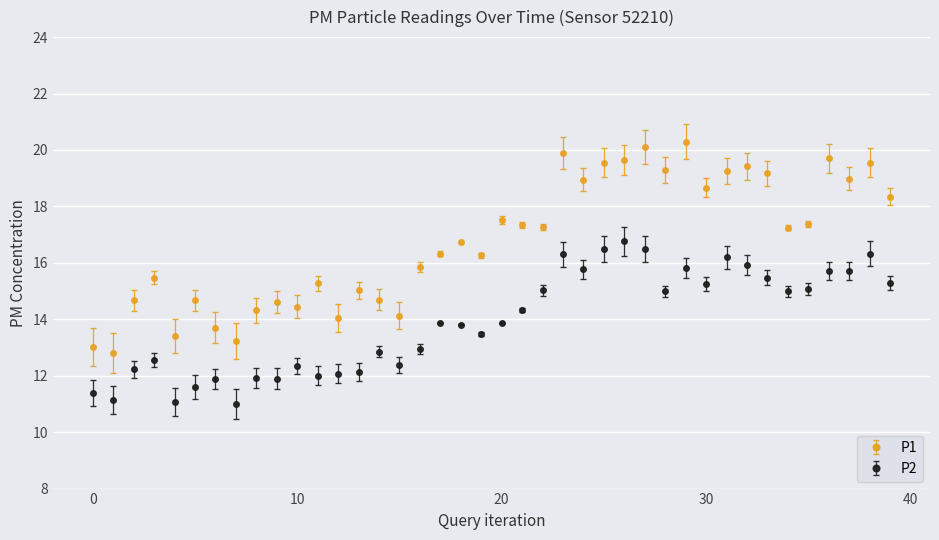

True or false: P2 and P1 cross at least once.

False